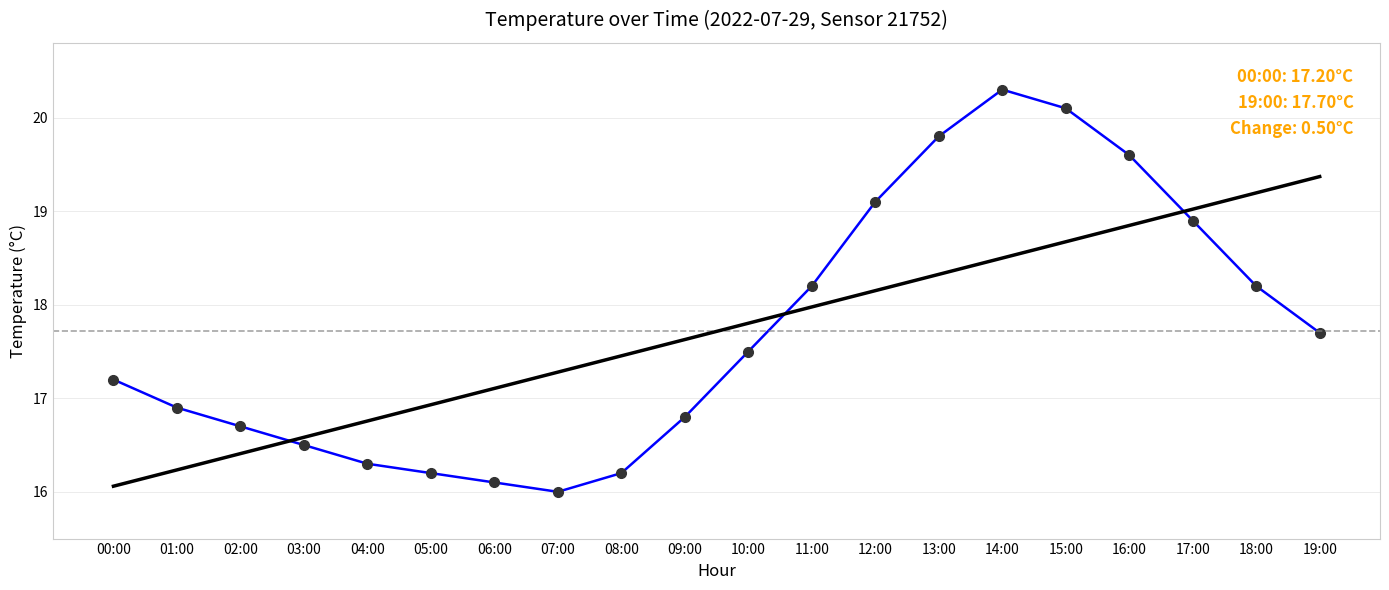

Rank the categories by value from lowest to highest.

07:00, 06:00, 05:00, 08:00, 04:00, 03:00, 02:00, 09:00, 01:00, 00:00, 10:00, 19:00, 11:00, 18:00, 17:00, 12:00, 16:00, 13:00, 15:00, 14:00